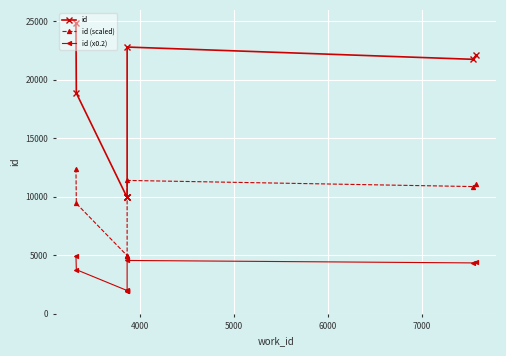

List the series in order of their peak value, lowest first.

id (x0.2), id (scaled), id